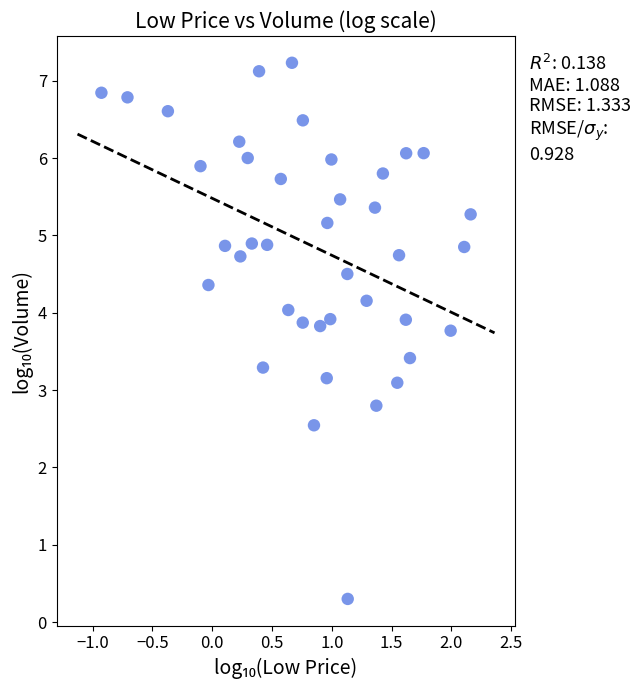

What is the range of X values (max minus min)?

3.1